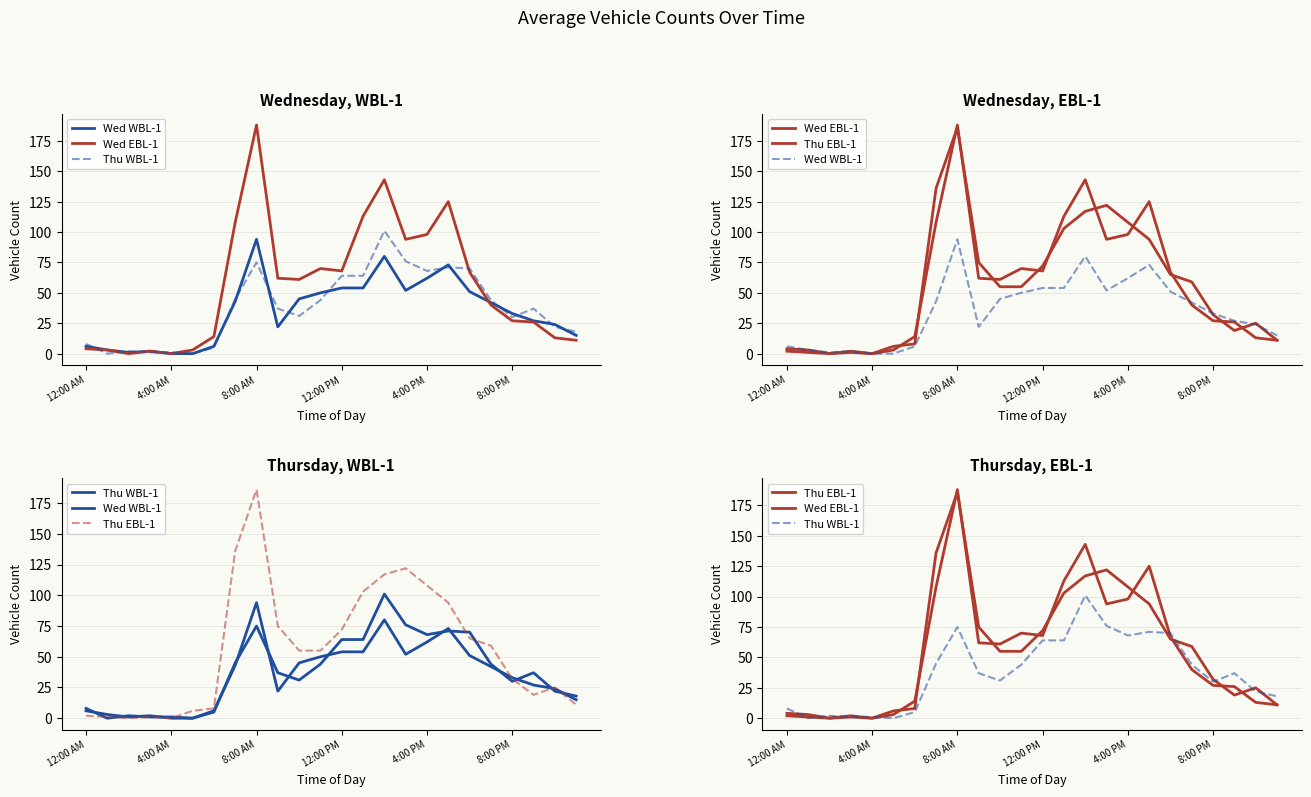

How many data points in Wed WBL-1 are less than 42?

12